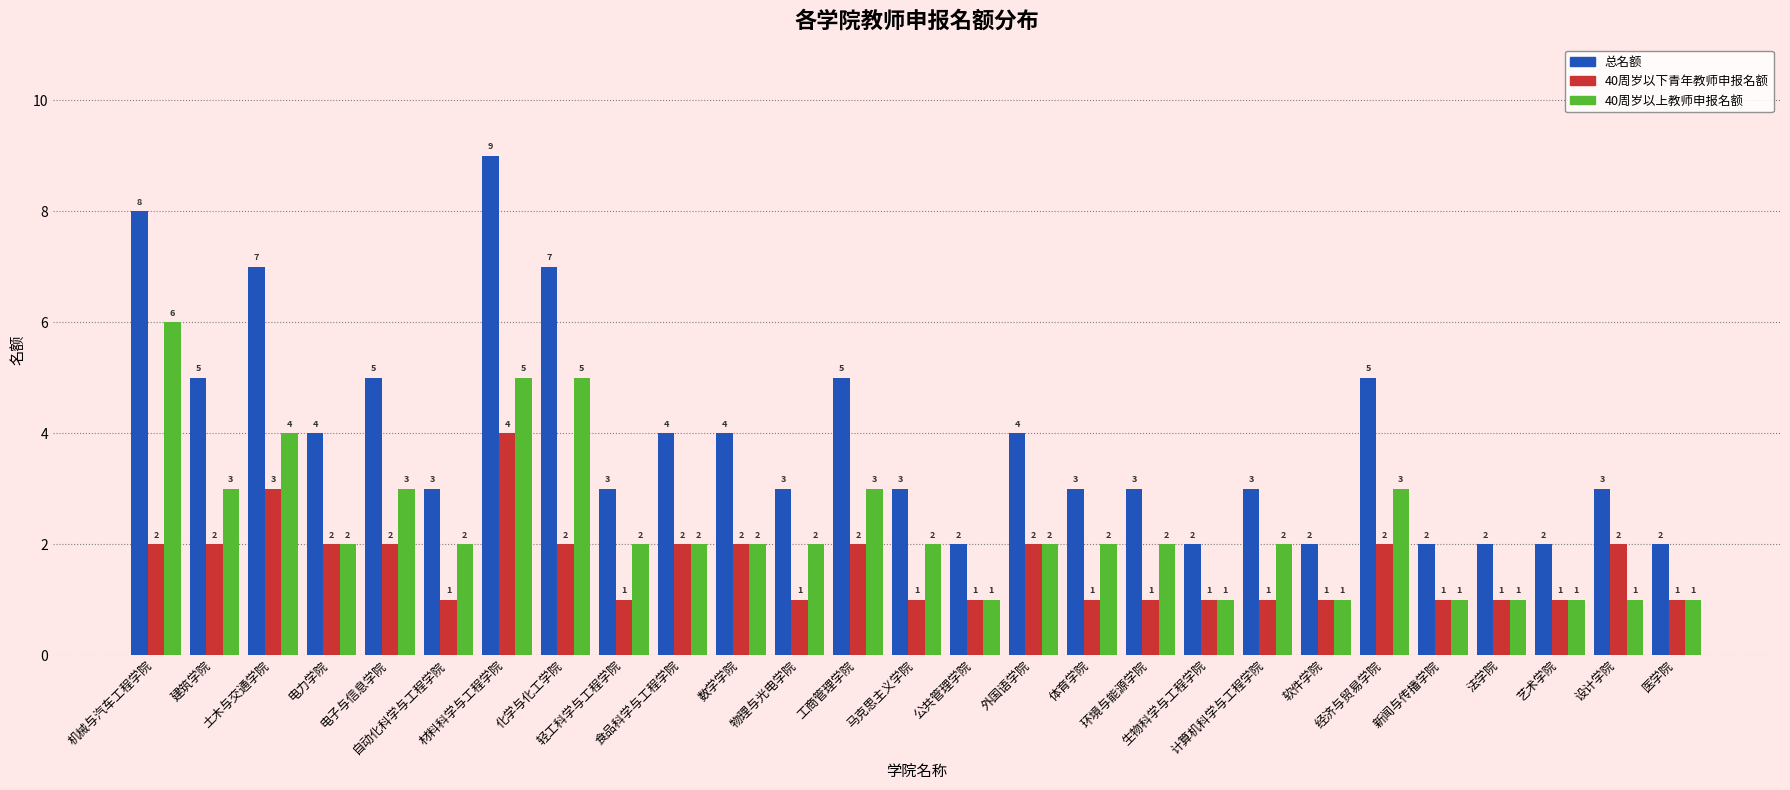

Reading left to right, what are all the values shown in this chart?

总名额: 8	5	7	4	5	3	9	7	3	4	4	3	5	3	2	4	3	3	2	3	2	5	2	2	2	3	2
40周岁以下青年教师申报名额: 2	2	3	2	2	1	4	2	1	2	2	1	2	1	1	2	1	1	1	1	1	2	1	1	1	2	1
40周岁以上教师申报名额: 6	3	4	2	3	2	5	5	2	2	2	2	3	2	1	2	2	2	1	2	1	3	1	1	1	1	1